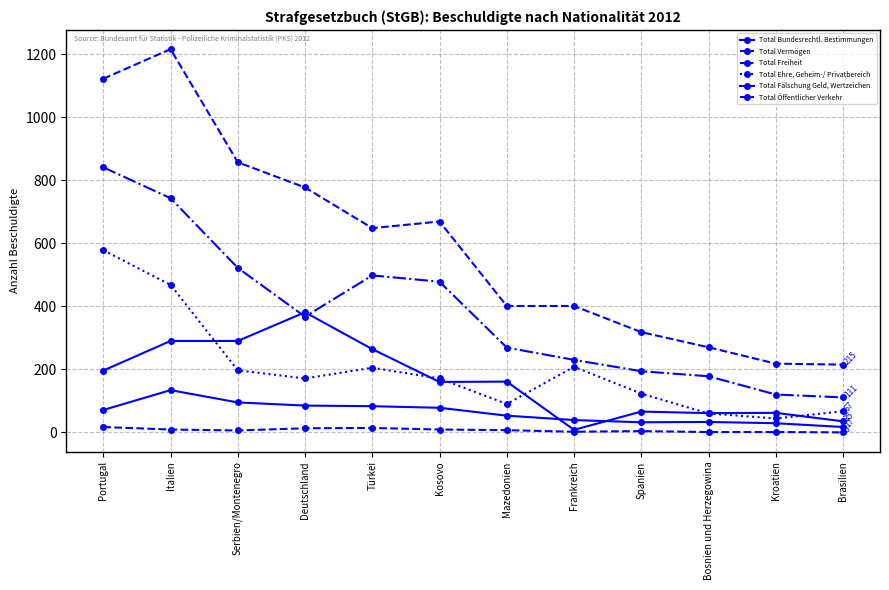

Rank the categories by Total Fälschung Geld, Wertzeichen value from lowest to highest.

Brasilien, Kroatien, Spanien, Bosnien und Herzegowina, Frankreich, Mazedonien, Portugal, Kosovo, Türkei, Deutschland, Serbien/Montenegro, Italien